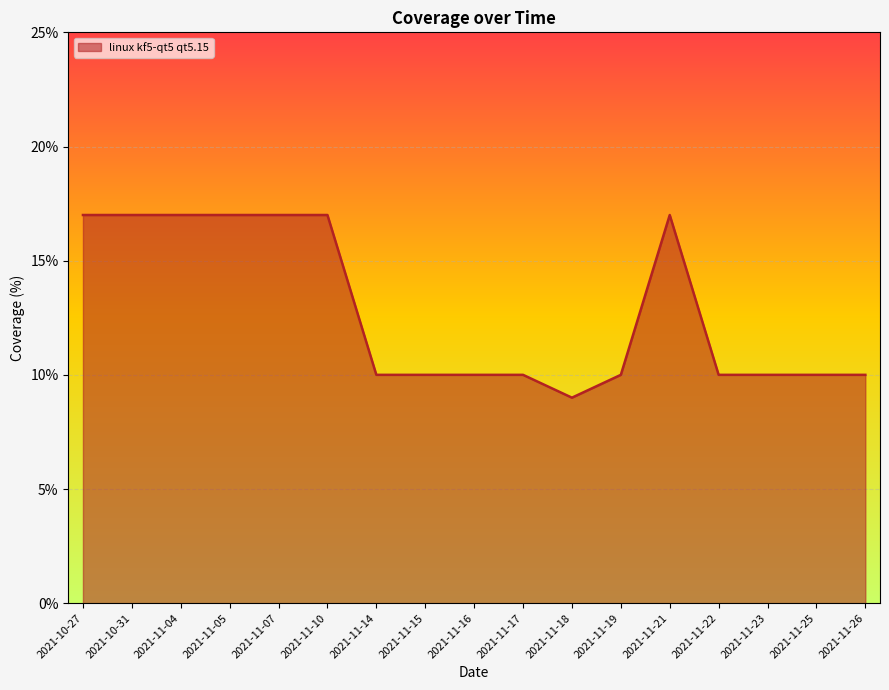

What is the difference between the second highest and second lowest values?

7